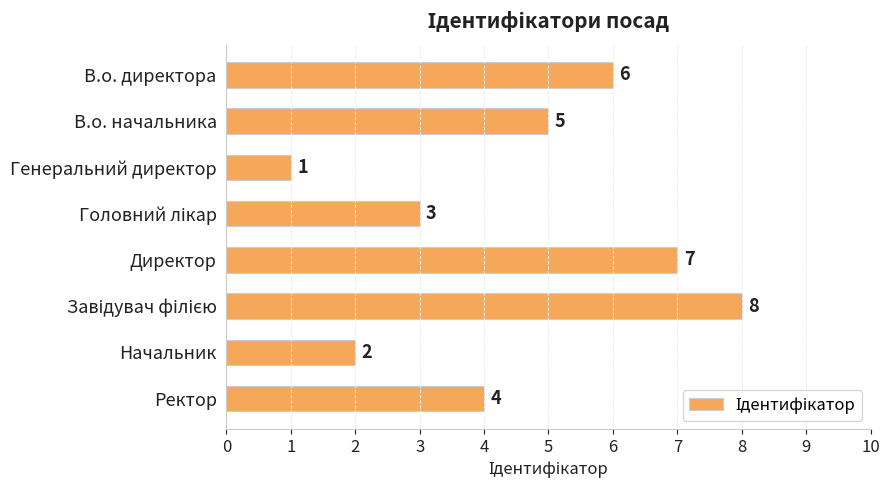

What position from the bottom is Начальник?

2